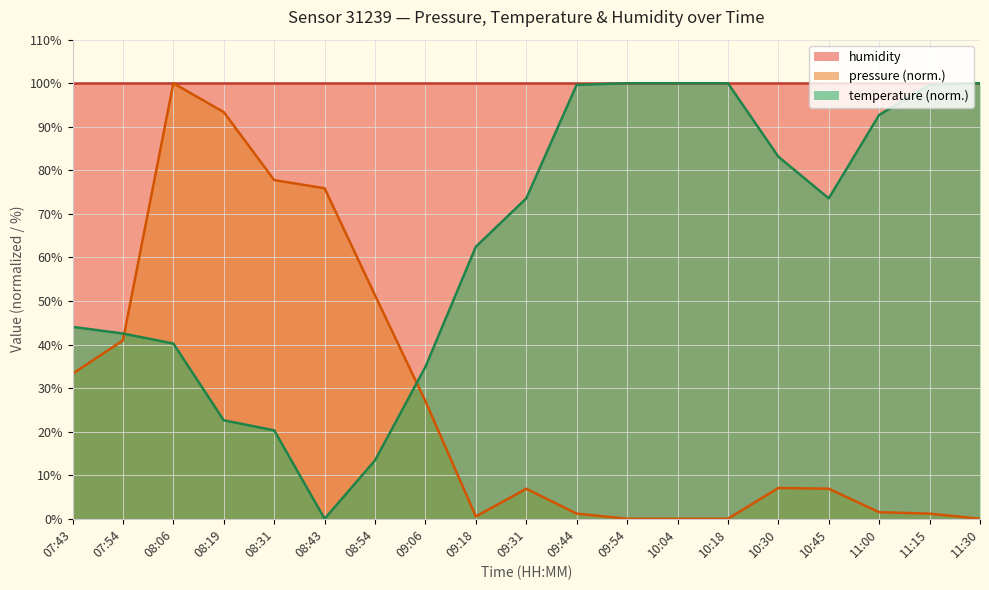

What is the average value of the temperature series?

63.3